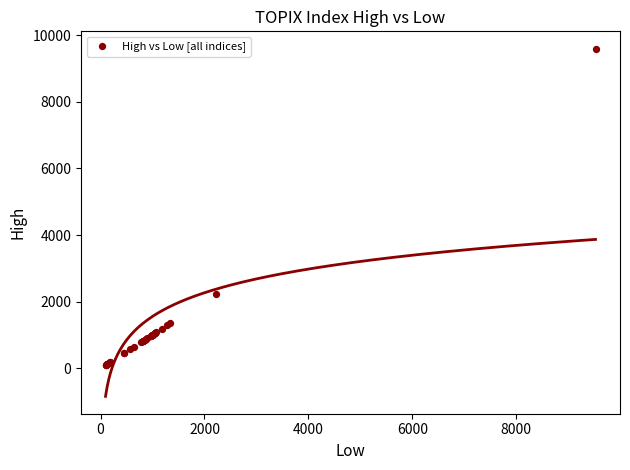

What Y value in the scatter plot is closest to 4844?

2232.3